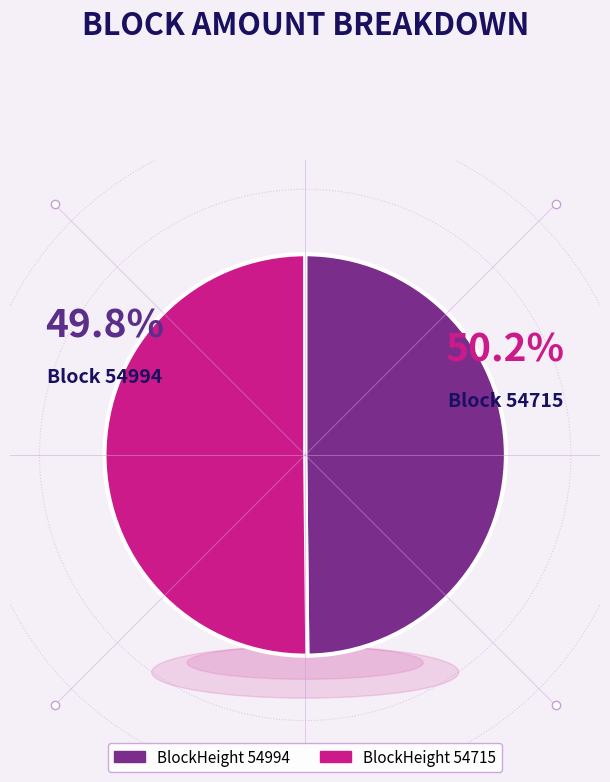

How many segments does this pie chart have?

2